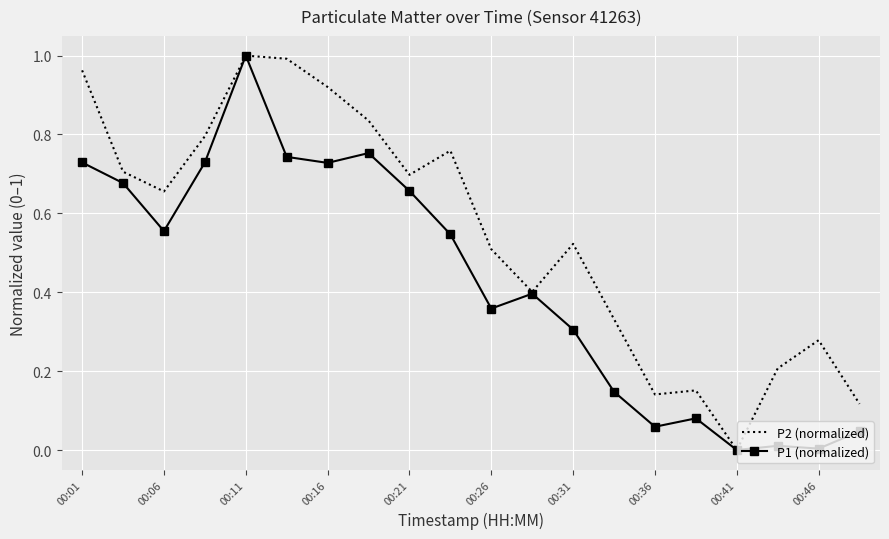

List the series in order of their overall mean, highest first.

P2 (normalized), P1 (normalized)